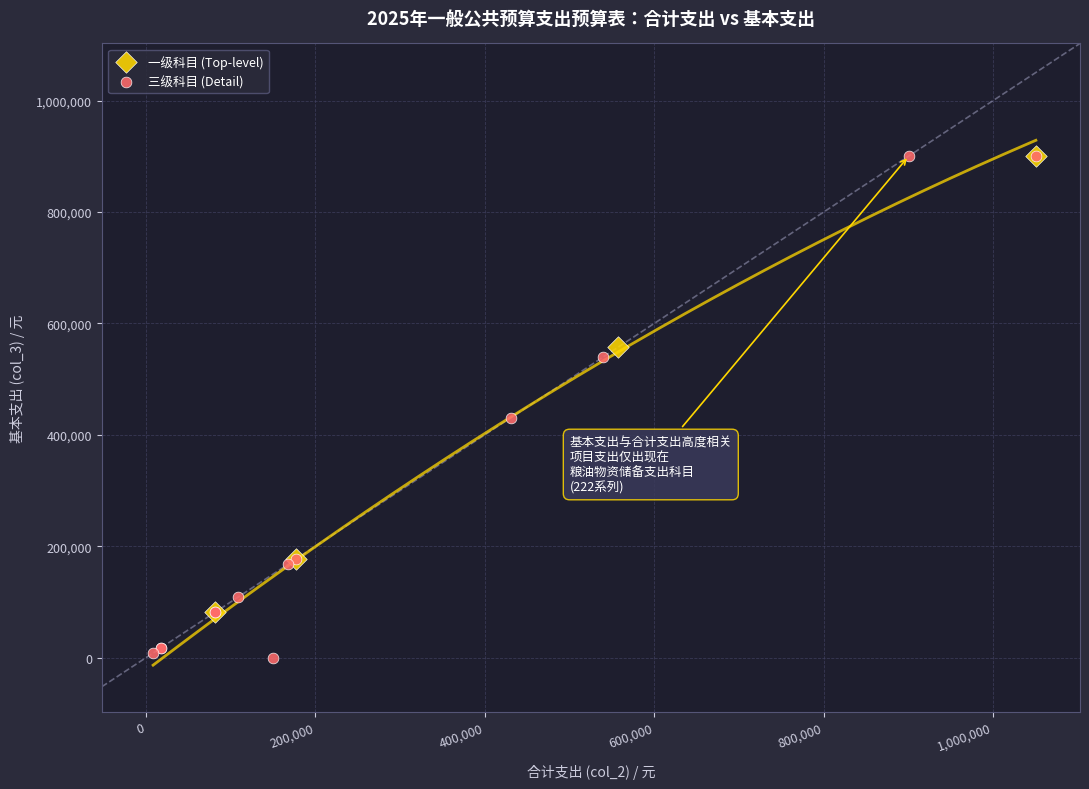

Which series has the widest spread of Y values?

三级科目 (Detail)